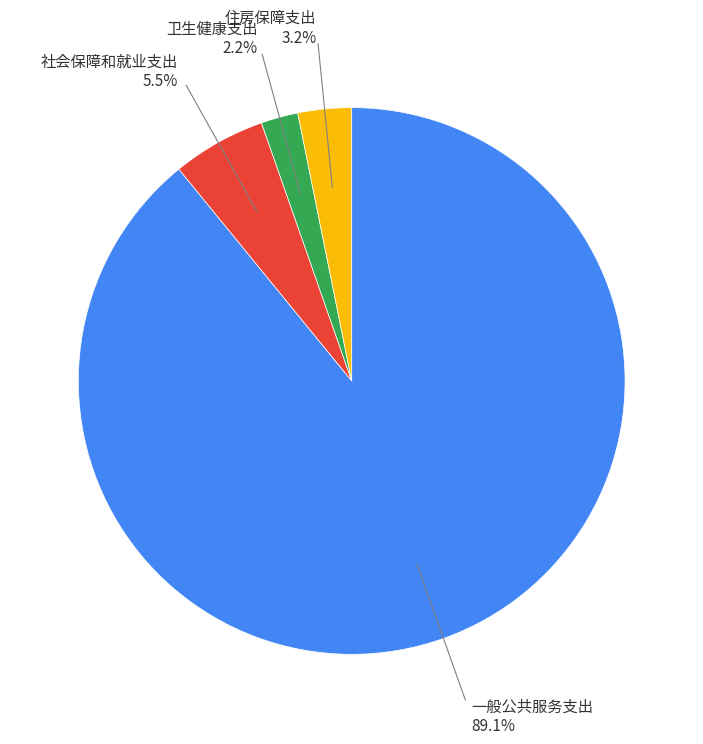

How many segments does this pie chart have?

4